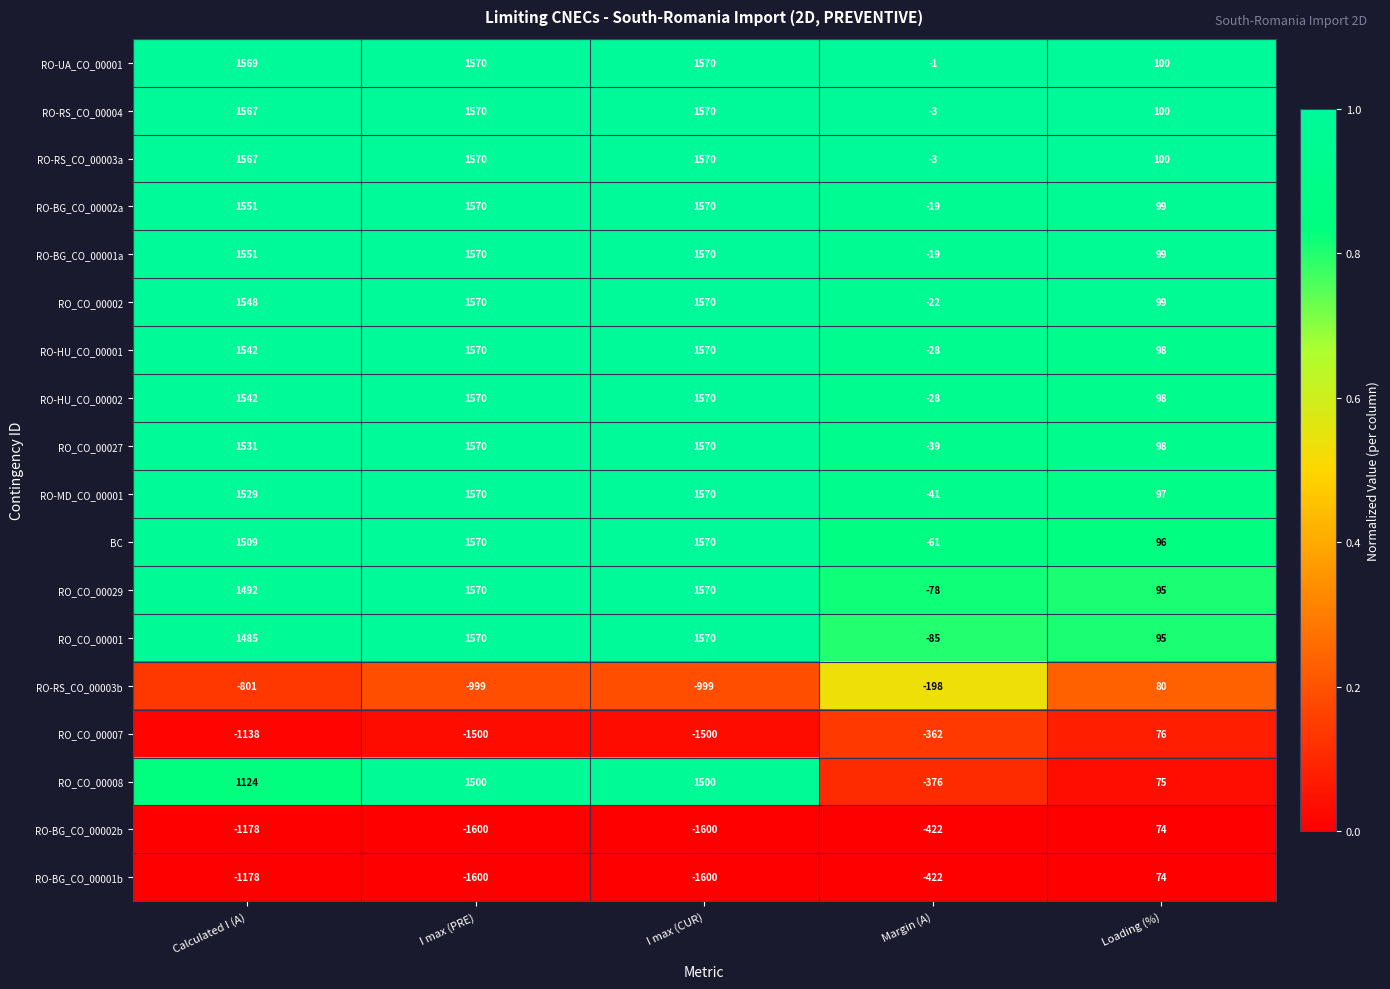

What is the difference between the maximum and second lowest values in the BC series?

1474